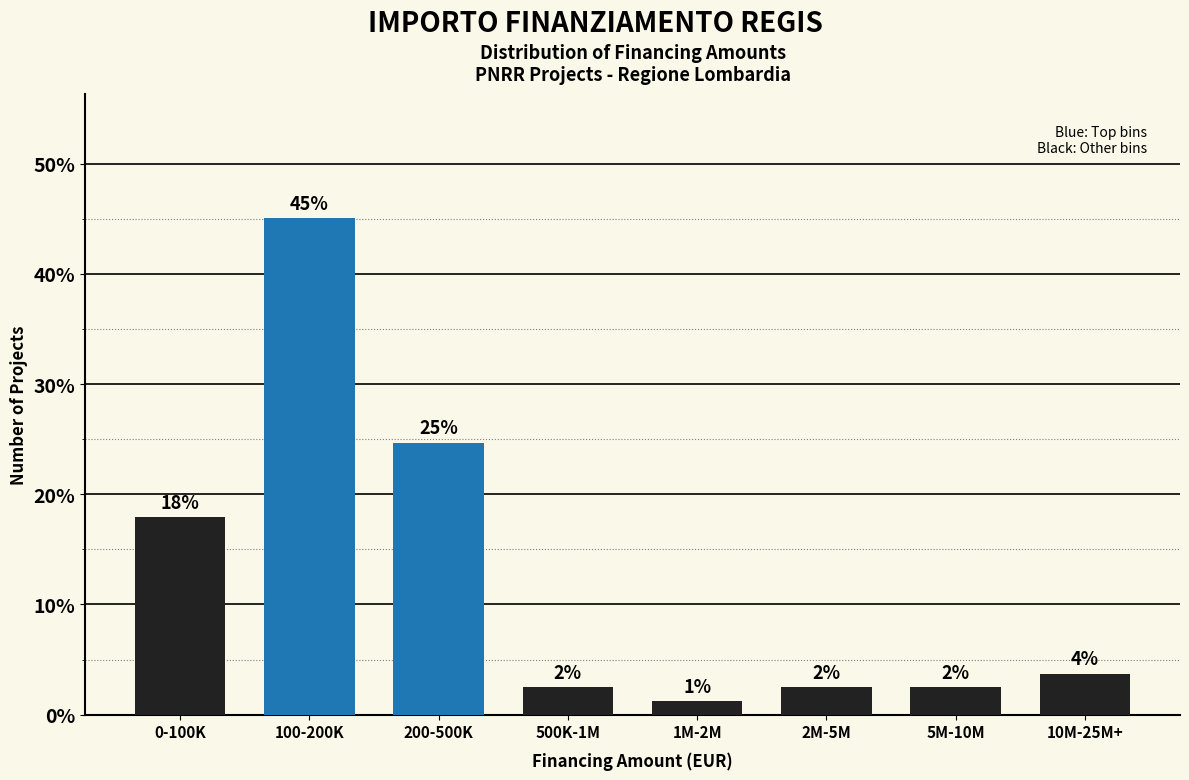

Does the chart contain any negative values?

No